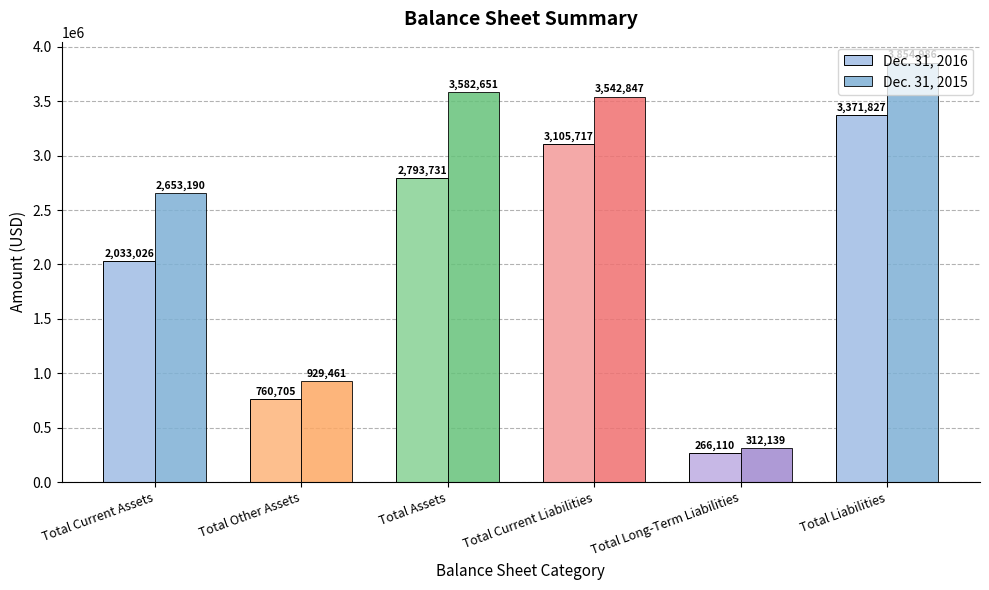

What are all the series names shown in the legend?

Dec. 31, 2016, Dec. 31, 2015